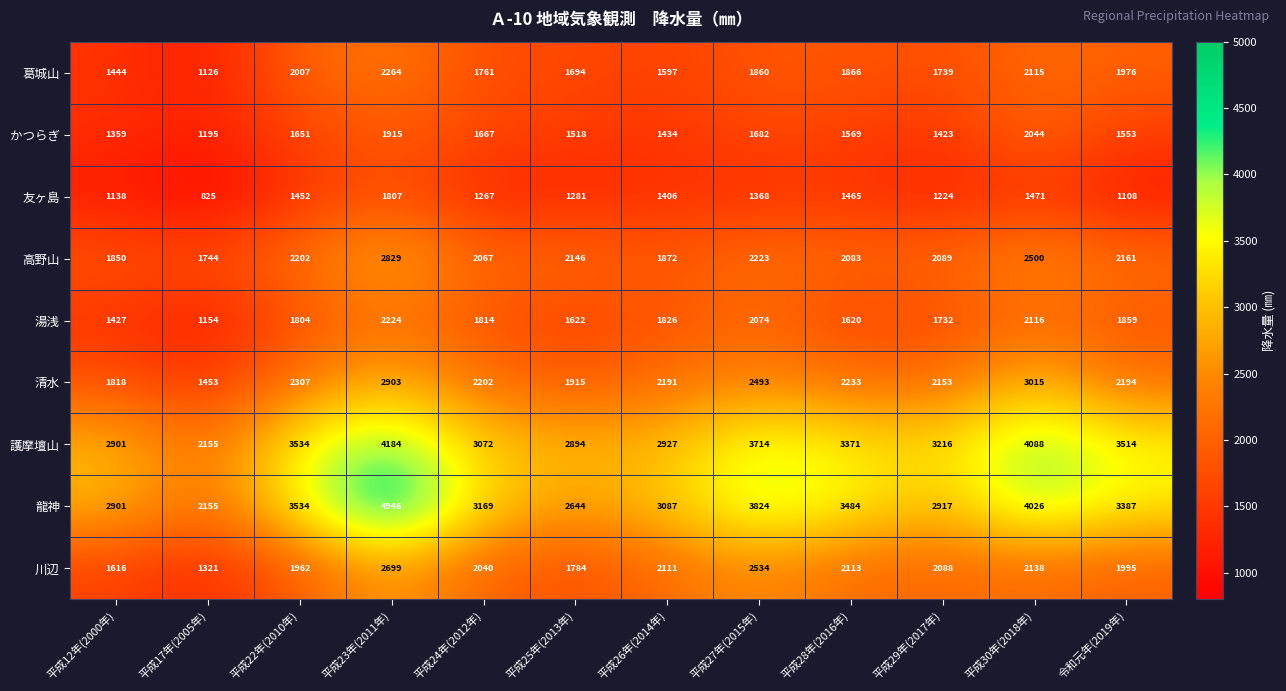

Between 平成25年(2013年) and 平成29年(2017年), which series saw the biggest shift?

護摩壇山